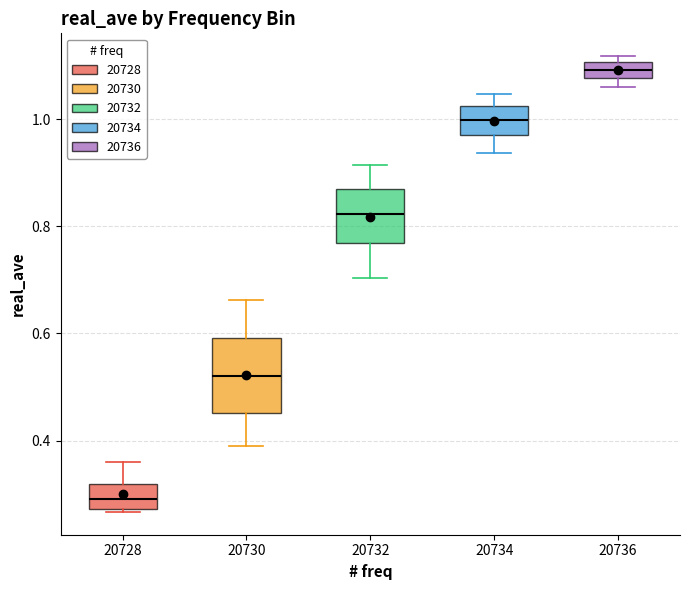

Which box has the lowest median line?

20728